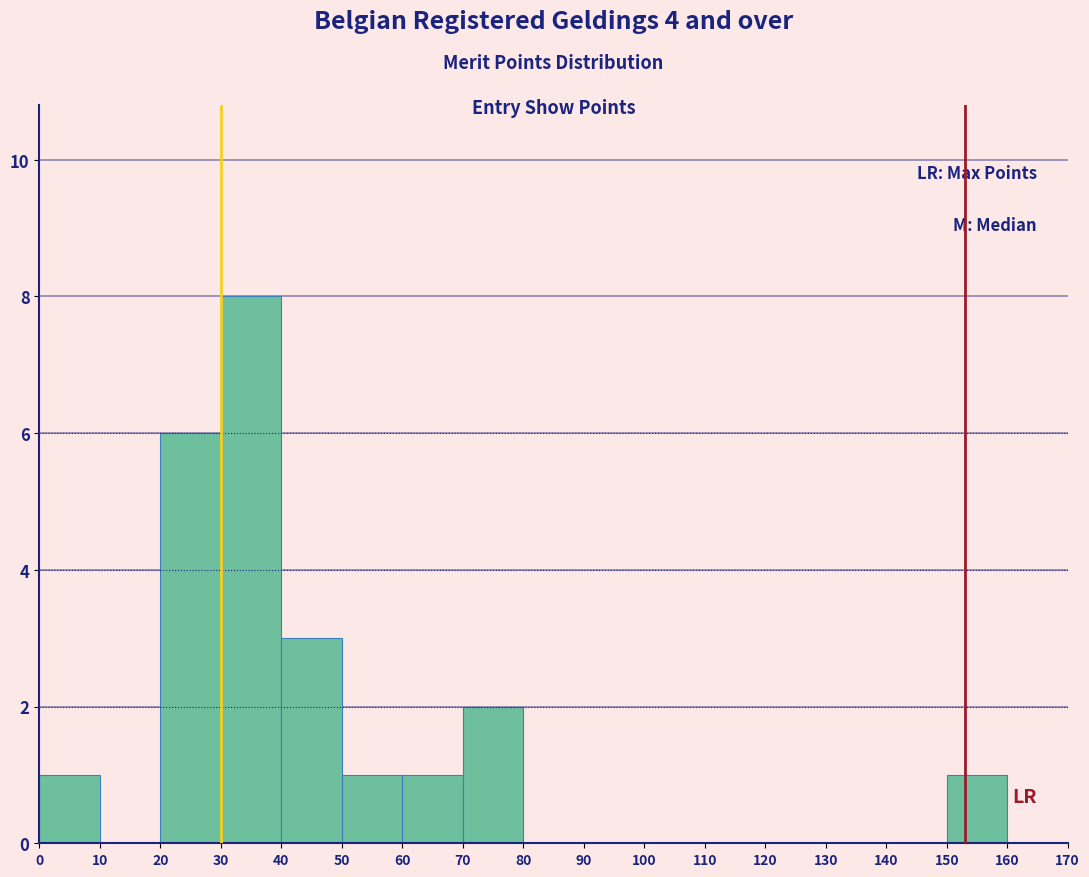

Which range on the x-axis has the tallest bar?

30 to 40